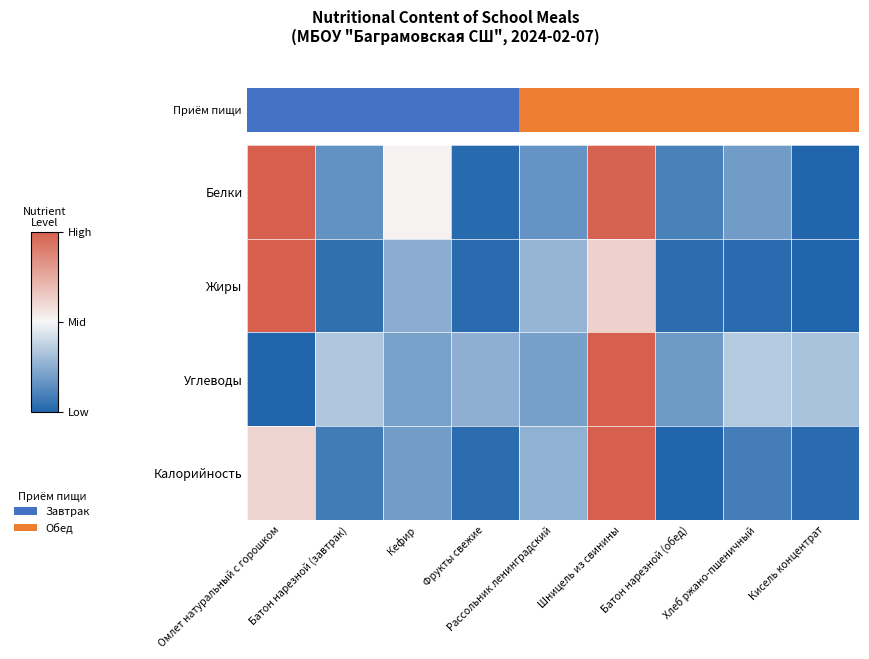

Rank the categories by Жиры value from lowest to highest.

Кисель концентрат, Фрукты свежие, Хлеб ржано-пшеничный, Батон нарезной (обед), Батон нарезной (завтрак), Кефир, Рассольник ленинградский, Шницель из свинины, Омлет натуральный с горошком